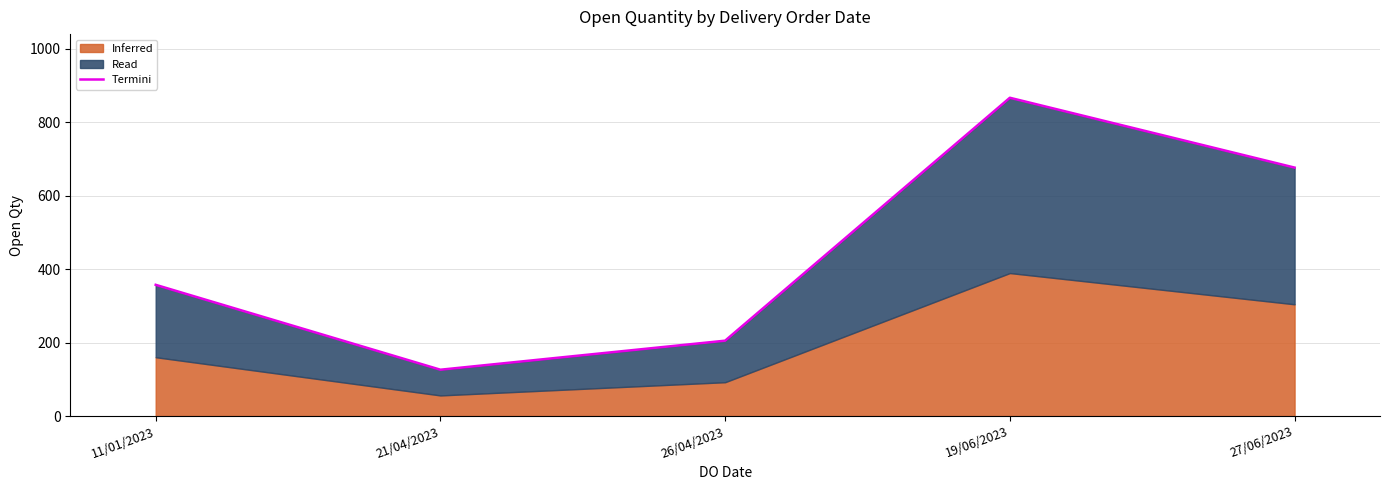

What is the label of the 3rd point from the right?

26/04/2023